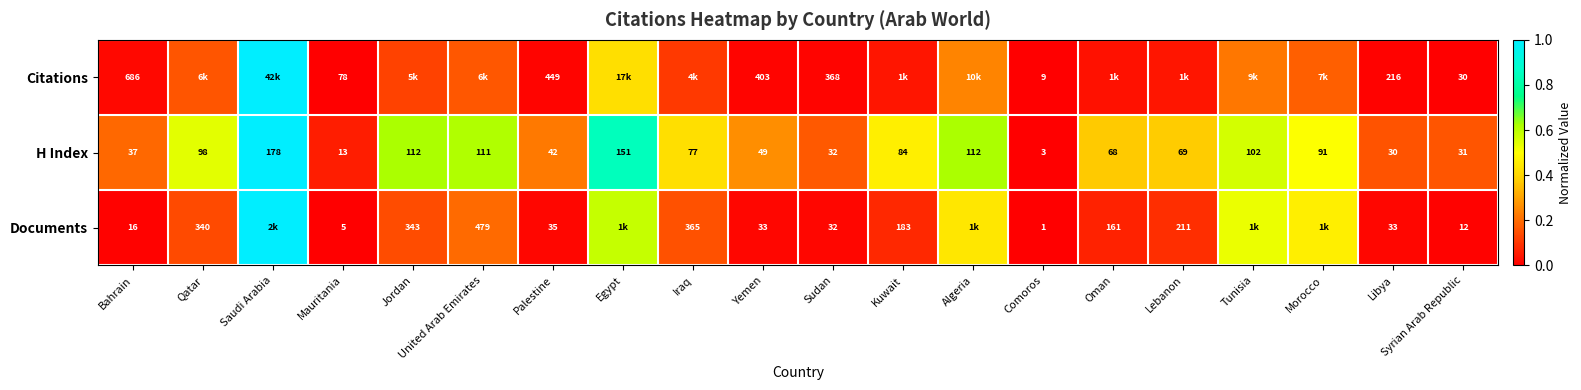

At which category is the sum across all series the highest?

Saudi Arabia